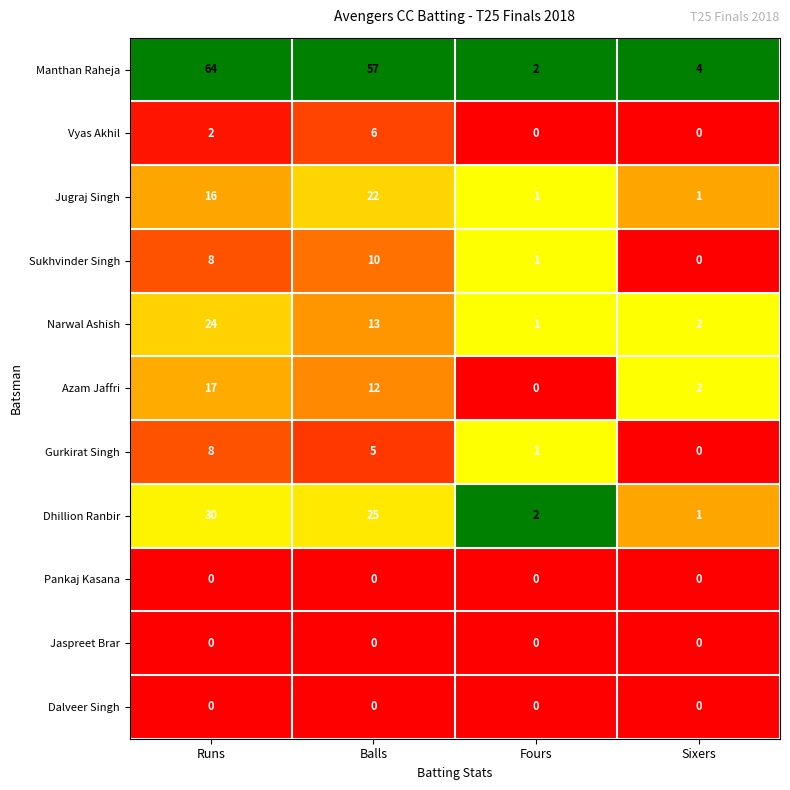

What is the total value across all series at Runs?

169